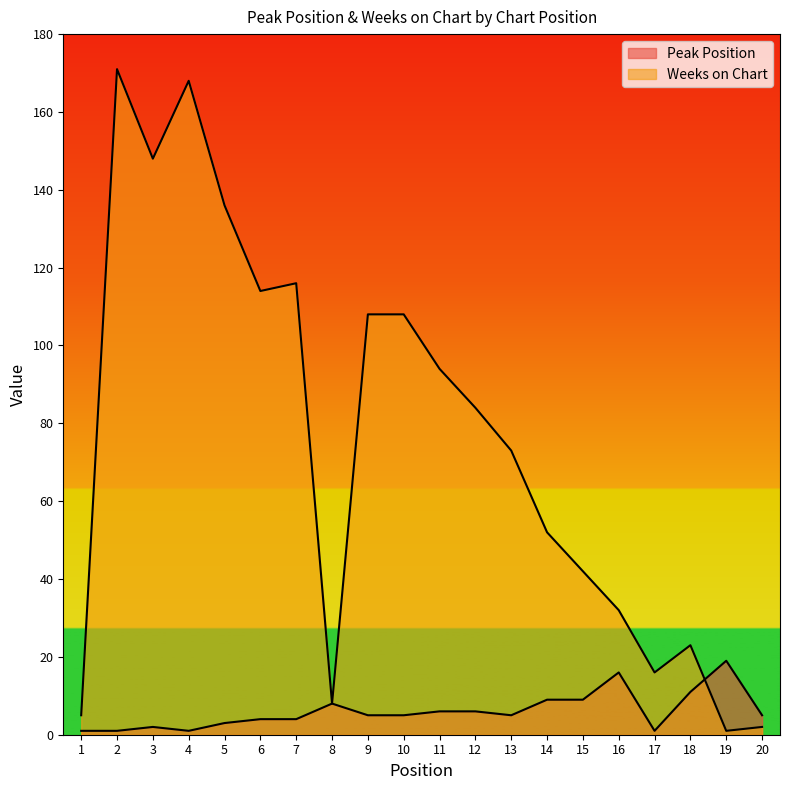

True or false: Peak Position has more than 0 interior local peaks.

True